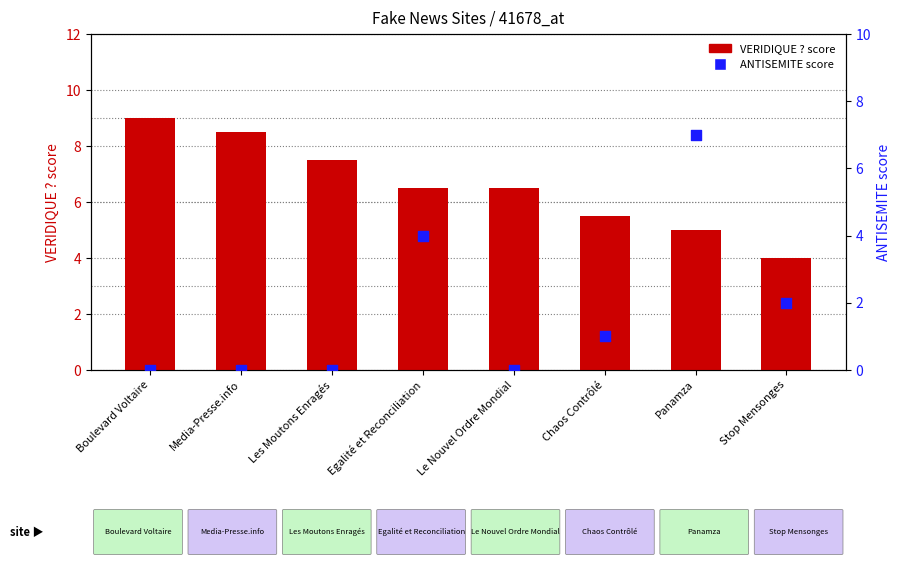

Is the value of ANTISEMITE at Chaos Contrôlé greater than the value of VERIDIQUE ? score at Le Nouvel Ordre Mondial?

No